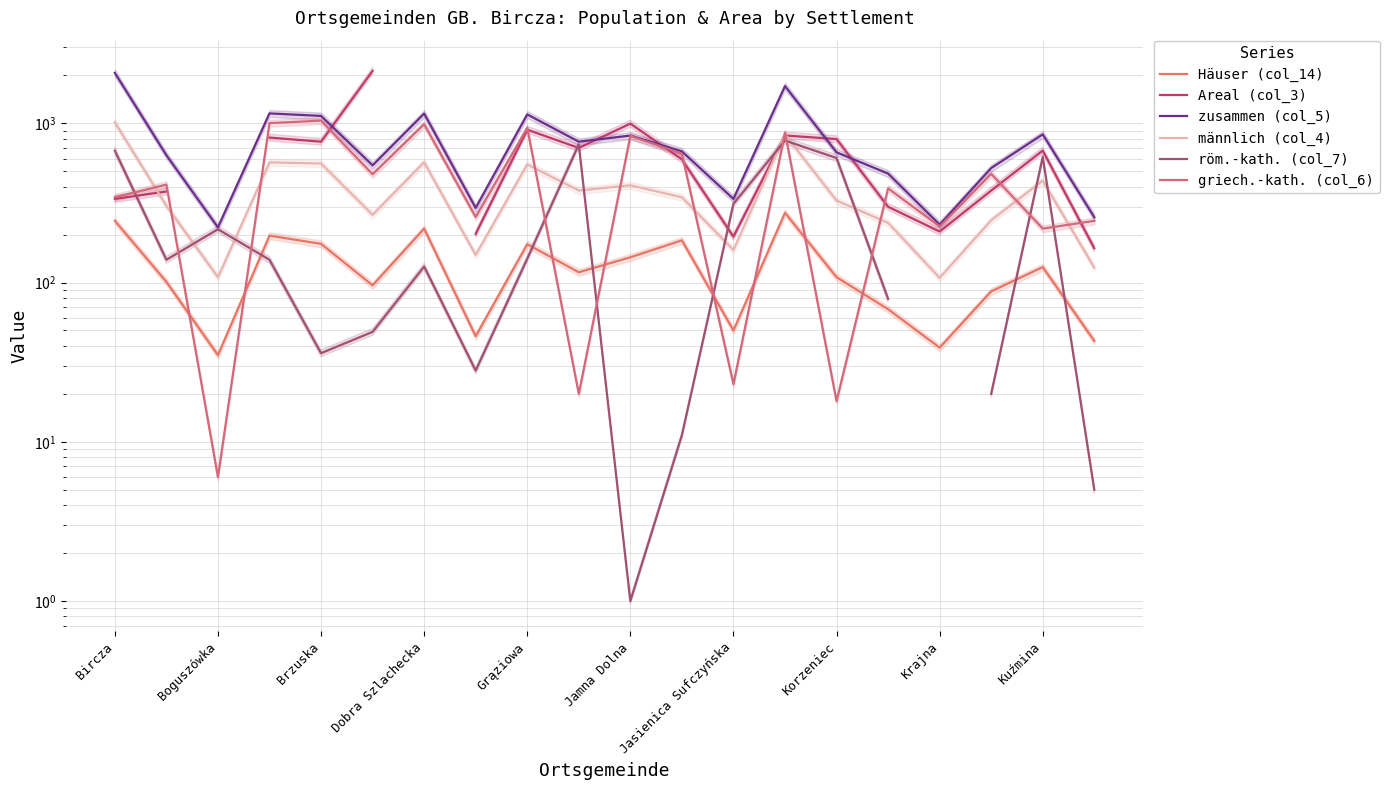

How many interior local peaks does the Häuser (col_14) series have?

6